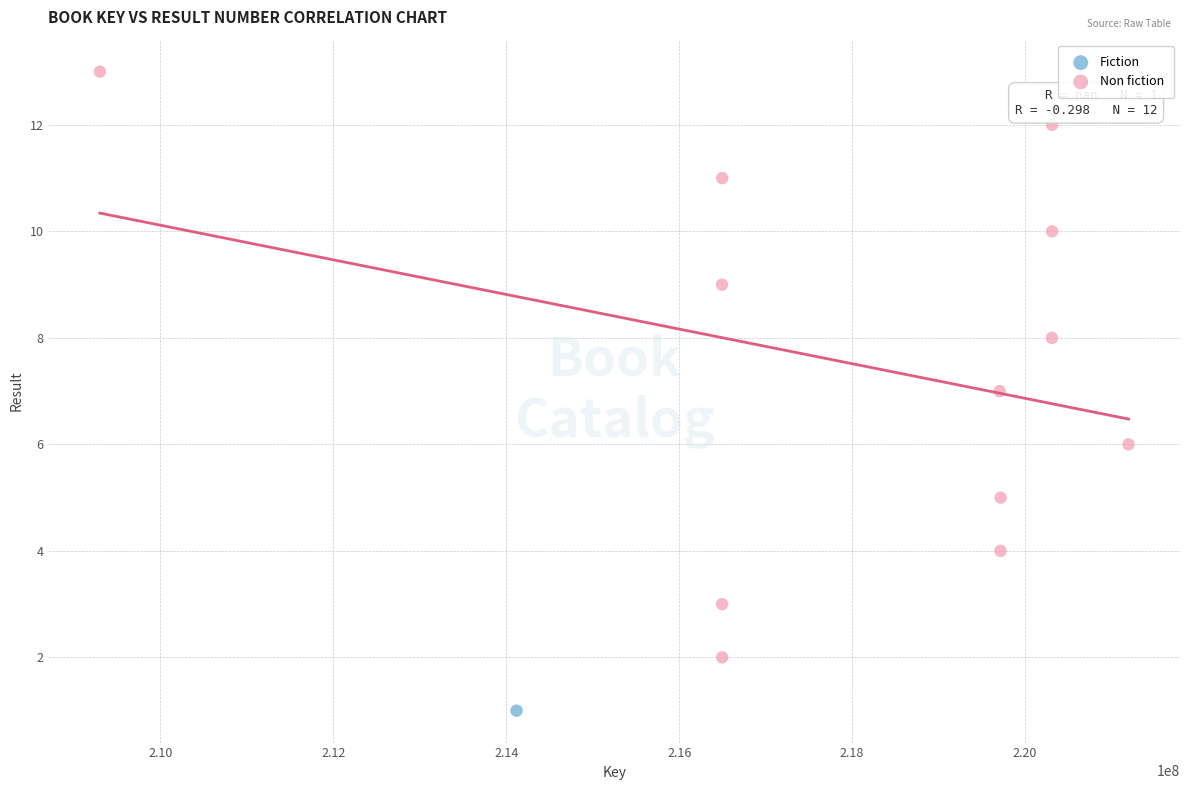

What are all the series names shown in the legend?

Fiction, Non fiction